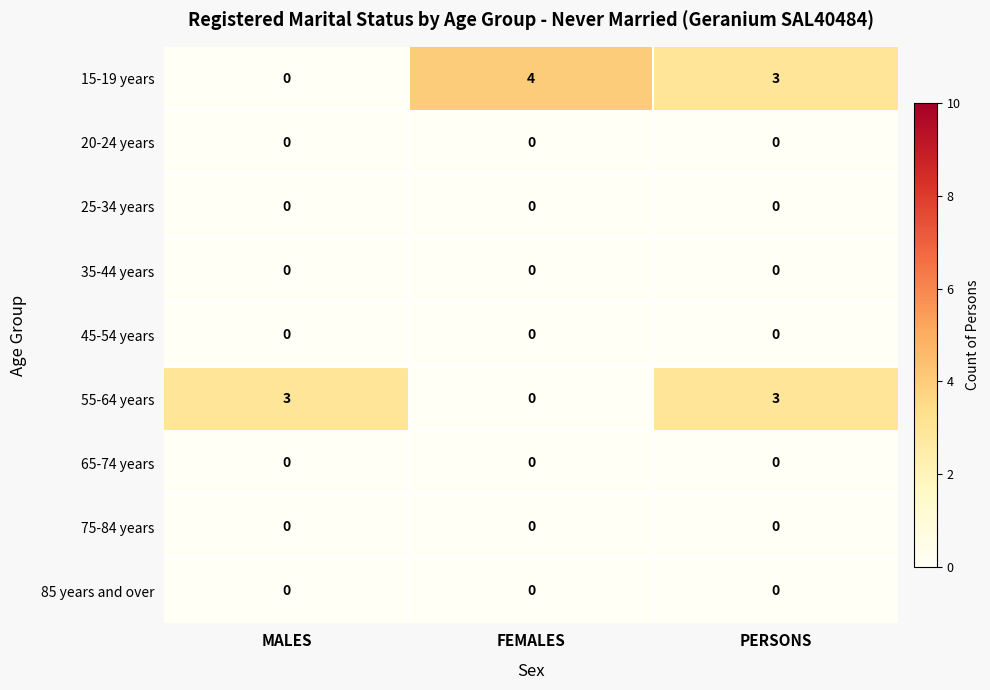

At which category does the chart reach its peak across all series?

FEMALES